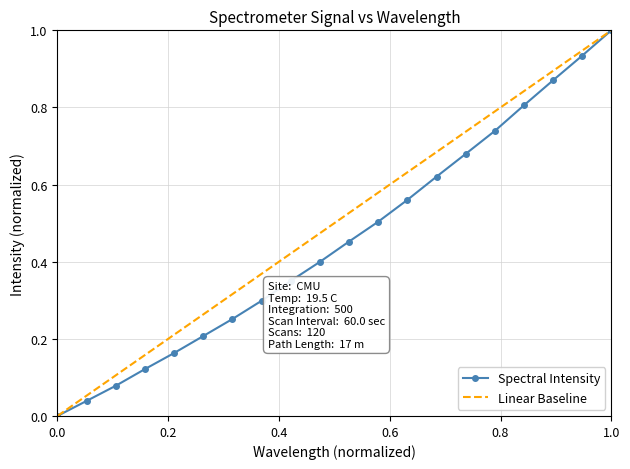

True or false: Spectral Intensity has a value of 1.0 at 1.0.

True